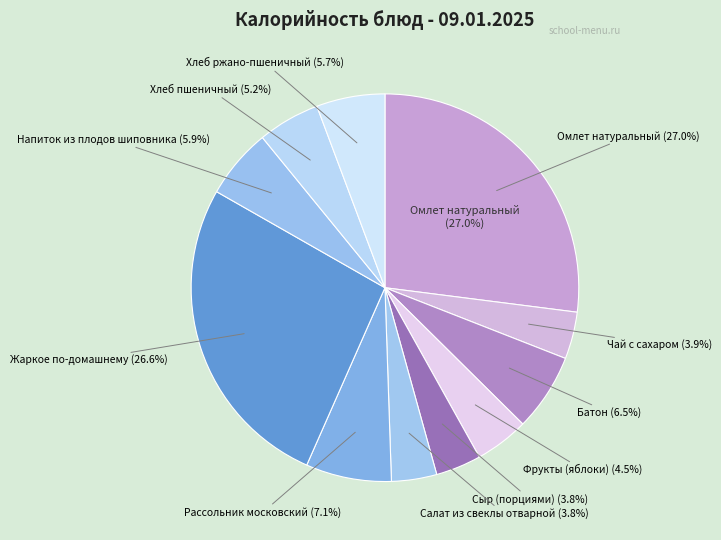

How many segments does this pie chart have?

11